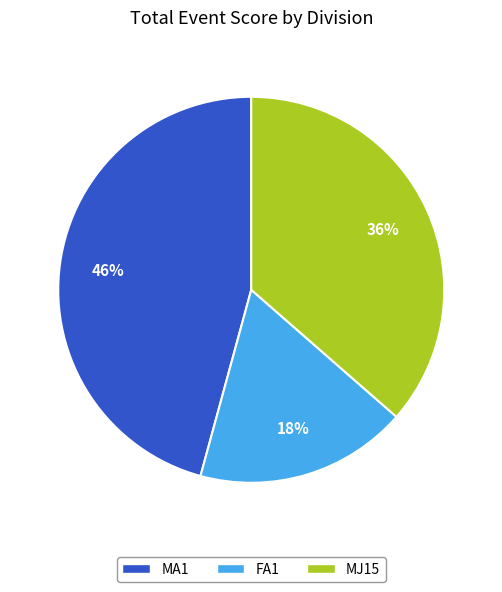

The FA1 slice represents 18% of the pie. True or false?

True